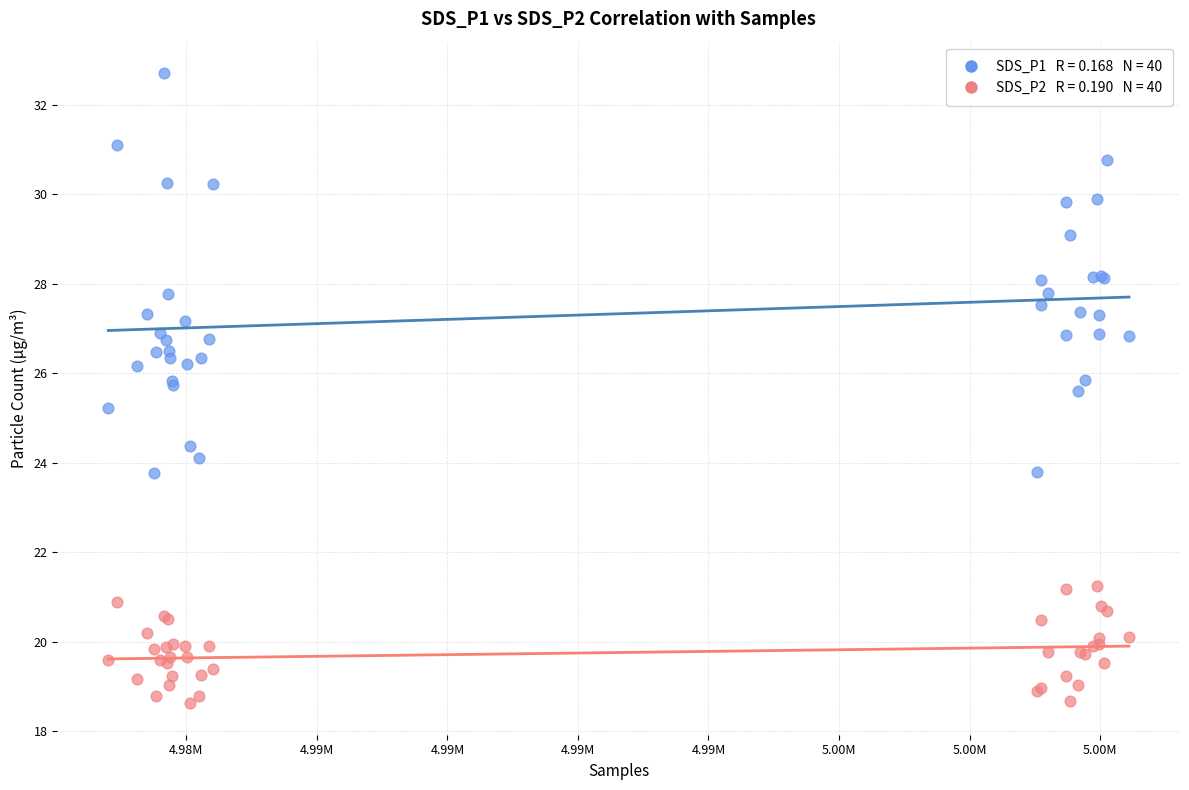

Across all series, what Y value is closest to 25?

25.2